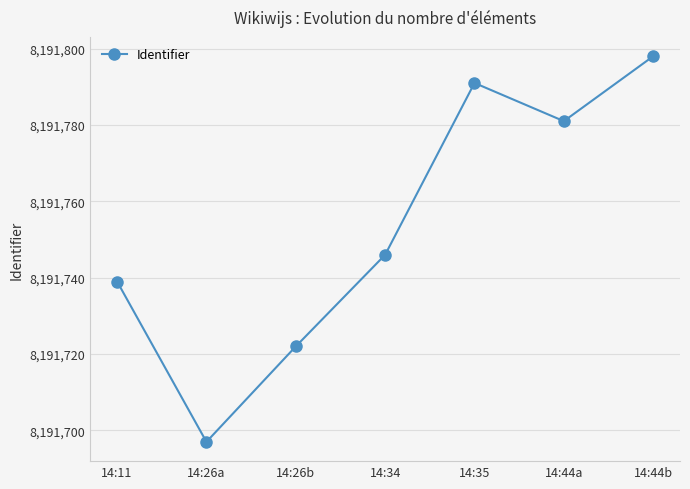

What is the sum of all values?

57342274